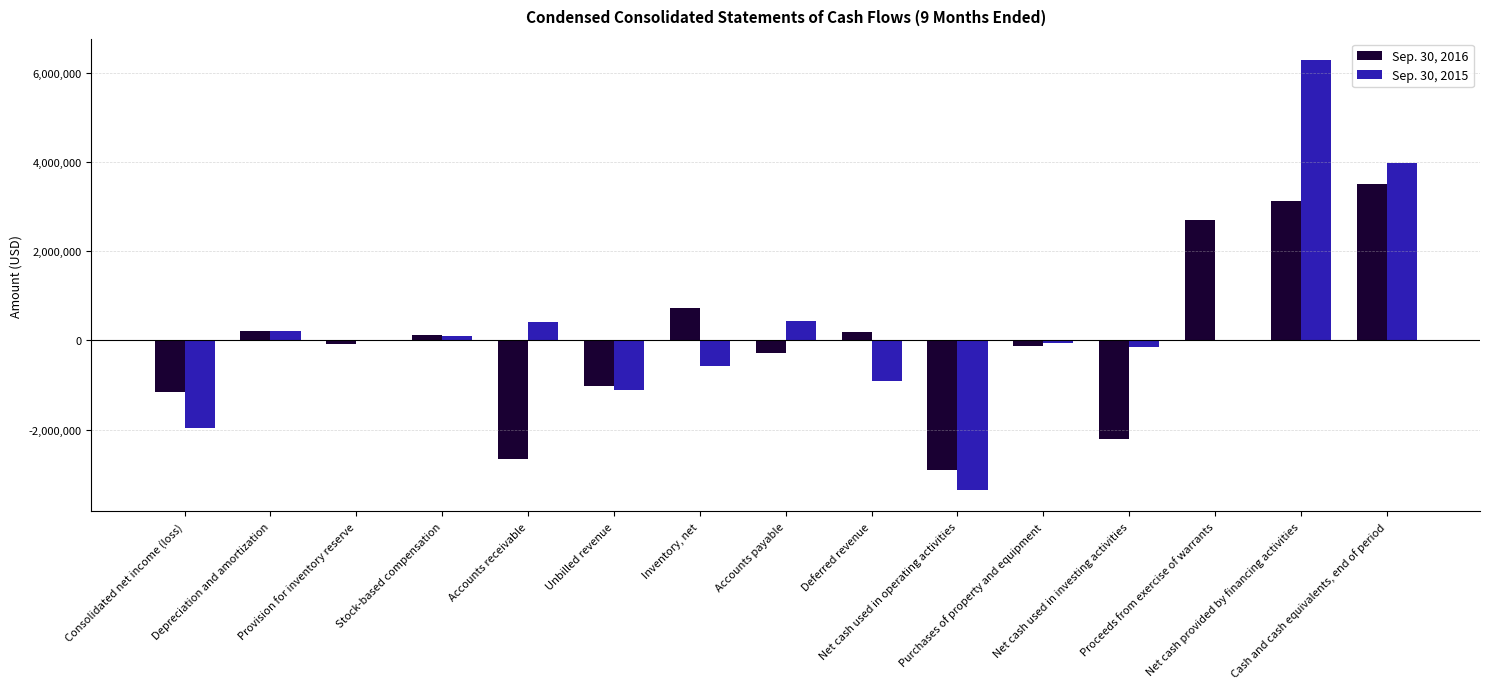

How many series are shown in this chart?

2